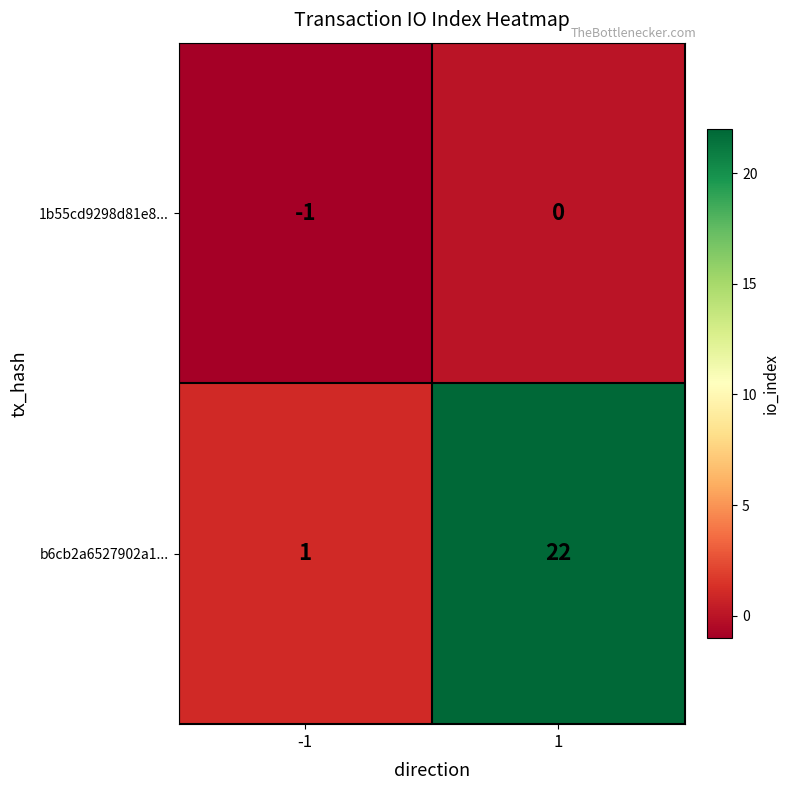

Reading right to left, list all the values displayed in this chart.

1b55cd9298d81e8...: 0	-1
b6cb2a6527902a1...: 22	1